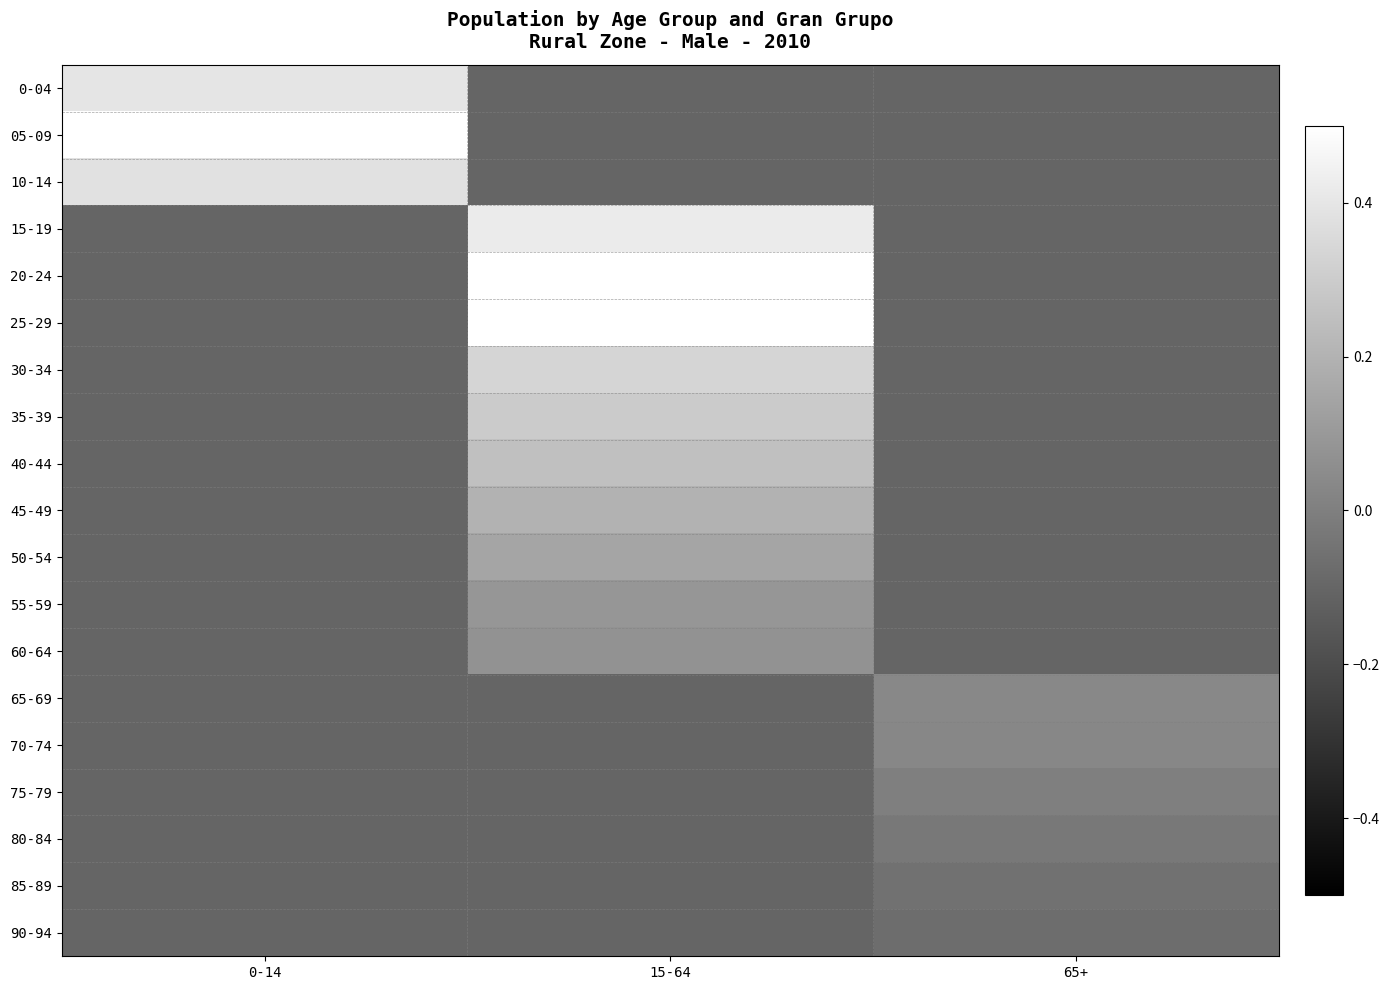

Reading right to left, list all the values displayed in this chart.

0-04: 65+=-0.1	15-64=-0.1	0-14=0.4
05-09: 65+=-0.1	15-64=-0.1	0-14=0.5
10-14: 65+=-0.1	15-64=-0.1	0-14=0.4
15-19: 65+=-0.1	15-64=0.4	0-14=-0.1
20-24: 65+=-0.1	15-64=0.5	0-14=-0.1
25-29: 65+=-0.1	15-64=0.5	0-14=-0.1
30-34: 65+=-0.1	15-64=0.3	0-14=-0.1
35-39: 65+=-0.1	15-64=0.3	0-14=-0.1
40-44: 65+=-0.1	15-64=0.3	0-14=-0.1
45-49: 65+=-0.1	15-64=0.2	0-14=-0.1
50-54: 65+=-0.1	15-64=0.1	0-14=-0.1
55-59: 65+=-0.1	15-64=0.1	0-14=-0.1
60-64: 65+=-0.1	15-64=0.1	0-14=-0.1
65-69: 65+=0.0	15-64=-0.1	0-14=-0.1
70-74: 65+=0.0	15-64=-0.1	0-14=-0.1
75-79: 65+=-0.0	15-64=-0.1	0-14=-0.1
80-84: 65+=-0.0	15-64=-0.1	0-14=-0.1
85-89: 65+=-0.1	15-64=-0.1	0-14=-0.1
90-94: 65+=-0.1	15-64=-0.1	0-14=-0.1